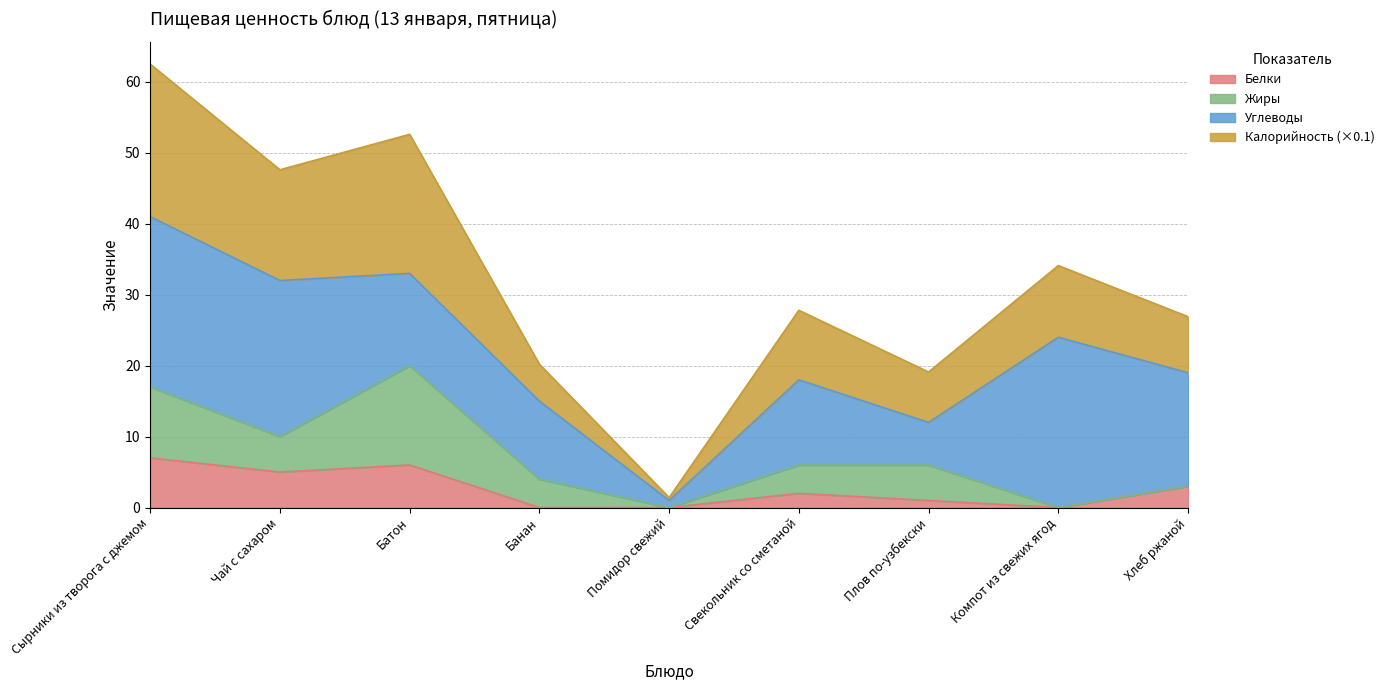

What is the total value across all series at Сырники из творога с джемом?

62.5